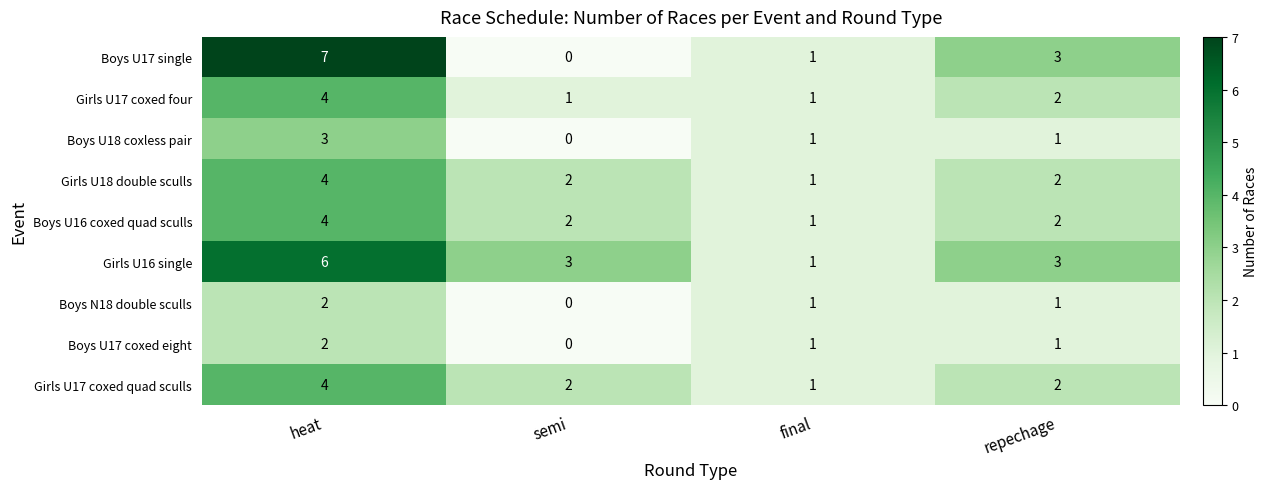

The value of Girls U16 single at heat is 9. True or false?

False